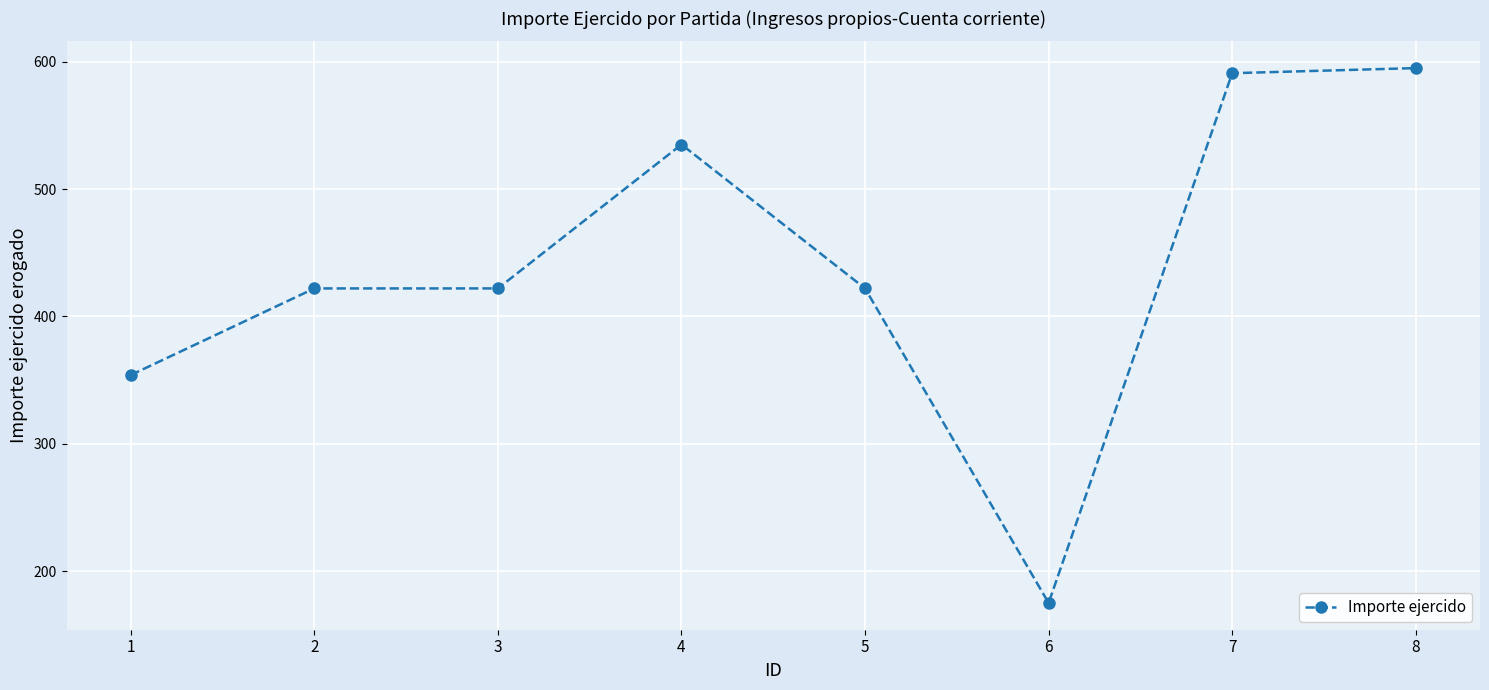

What is the difference between the second highest and minimum values?

416